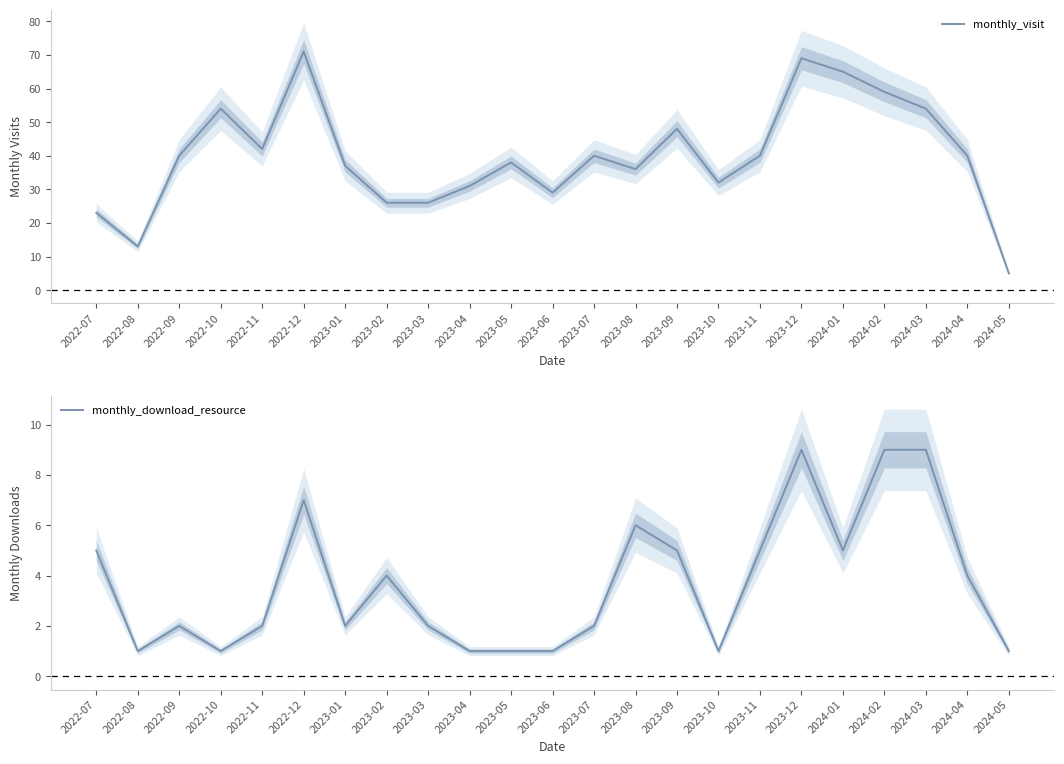

Reading left to right, transcribe all the data shown in this chart.

monthly_visit: 23	13	40	54	42	71	37	26	26	31	38	29	40	36	48	32	40	69	65	59	54	40	5
monthly_download_resource: 5	1	2	1	2	7	2	4	2	1	1	1	2	6	5	1	5	9	5	9	9	4	1